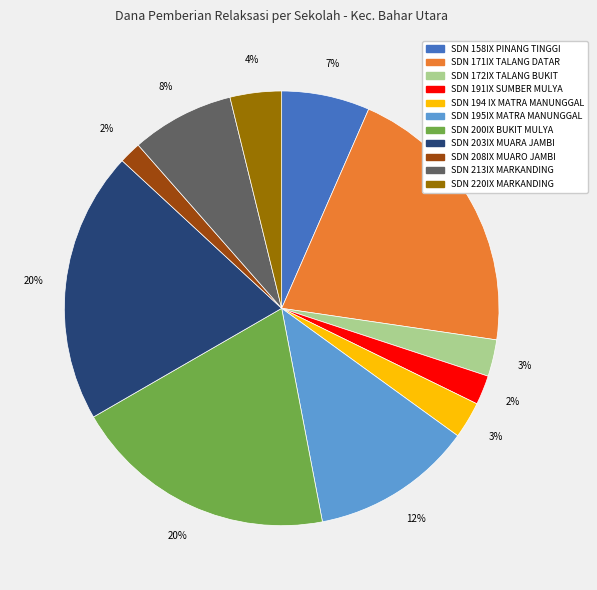

To the nearest percent, what is the difference between the largest and smallest slice percentages?

19%